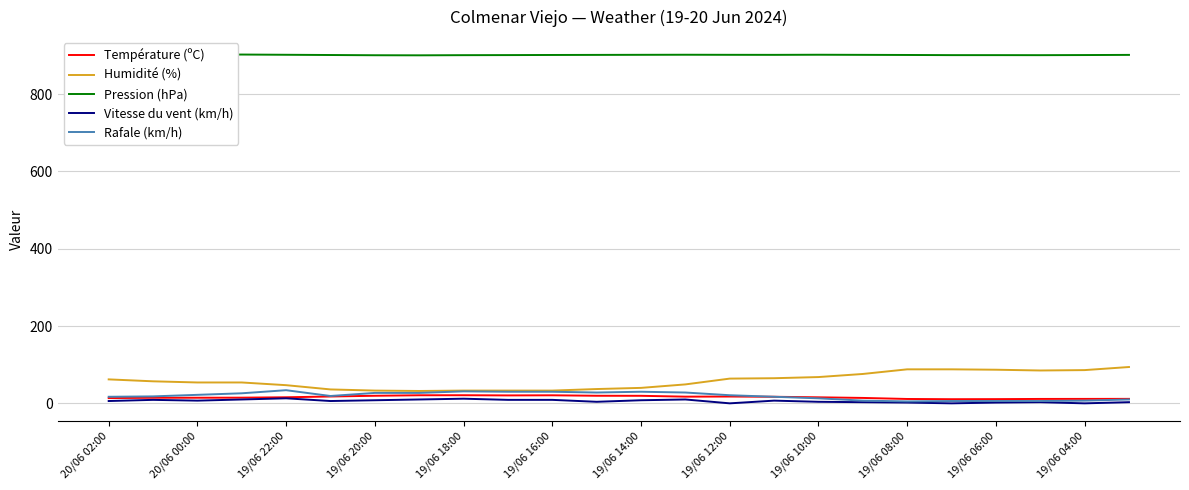

What is the highest value of the Rafale (km/h) series?

34.0